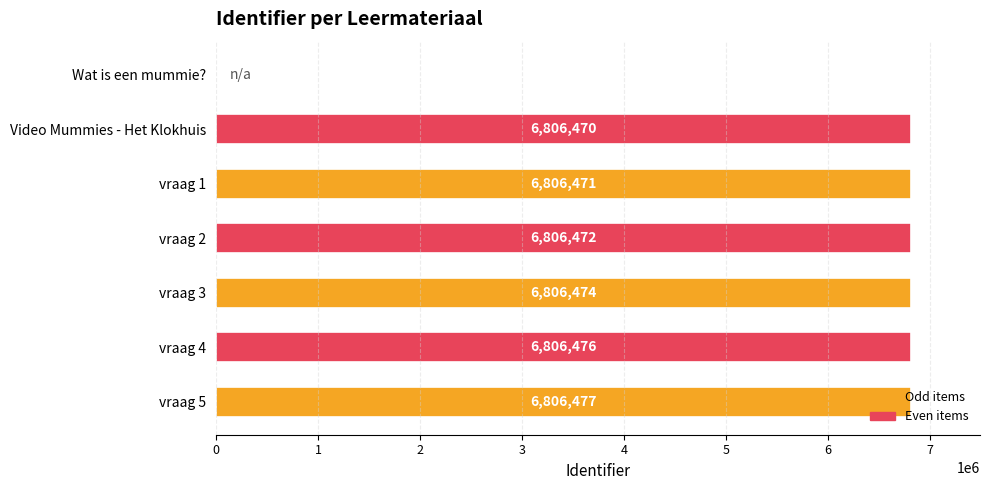

What is the change in value from Wat is een mummie? to vraag 5?

+6806477